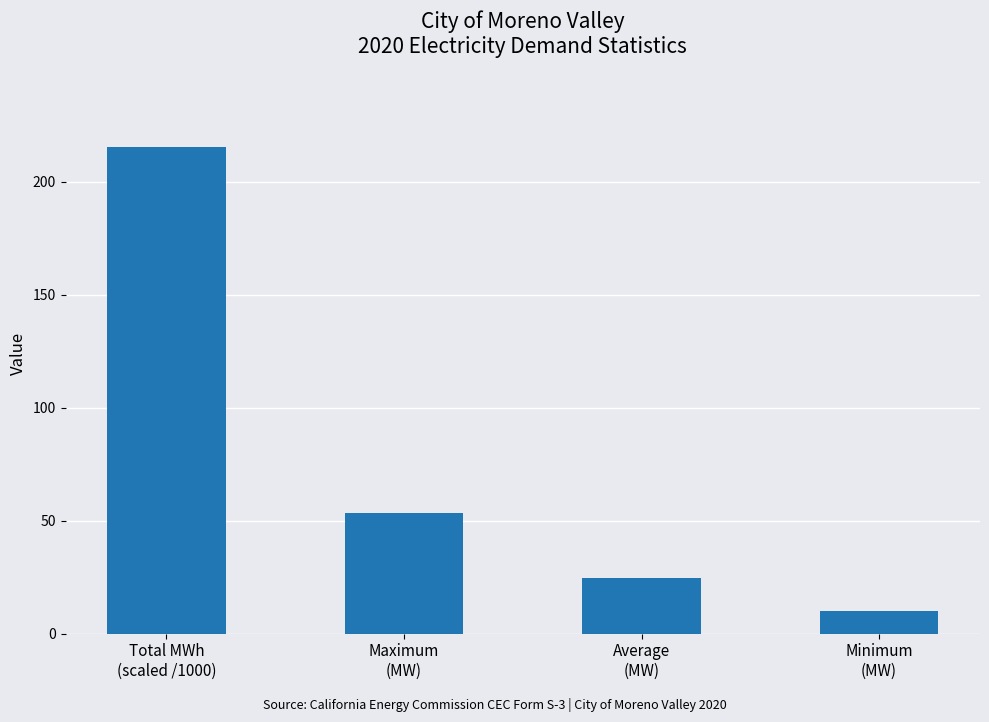

How many categories are shown in the chart?

4